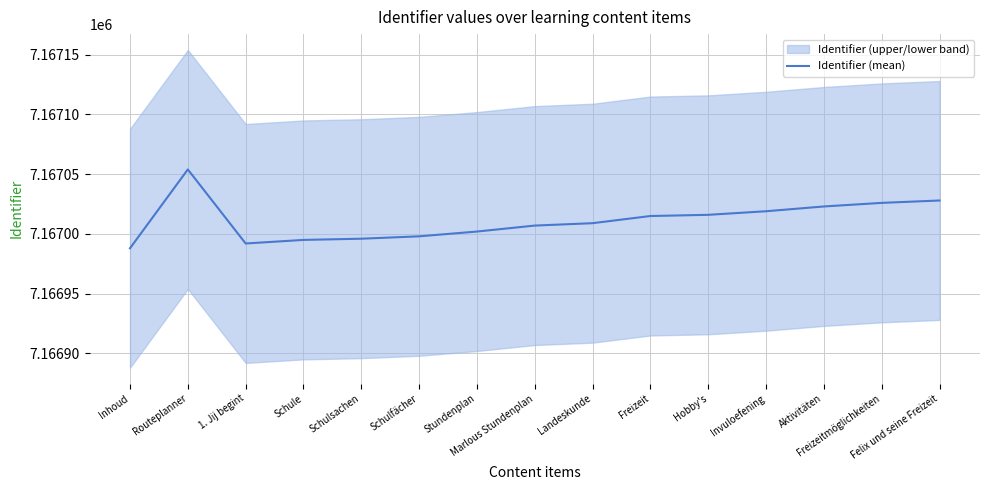

Reading left to right, extract all data points from this chart.

Inhoud=7166988	Routeplanner=7167054	1. Jij begint=7166992	Schule=7166995	Schulsachen=7166996	Schulfächer=7166998	Stundenplan=7167002	Marlous Stundenplan=7167007	Landeskunde=7167009	Freizeit=7167015	Hobby's=7167016	Invuloefening=7167019	Aktivitäten=7167023	Freizeitmöglichkeiten=7167026	Felix und seine Freizeit=7167028